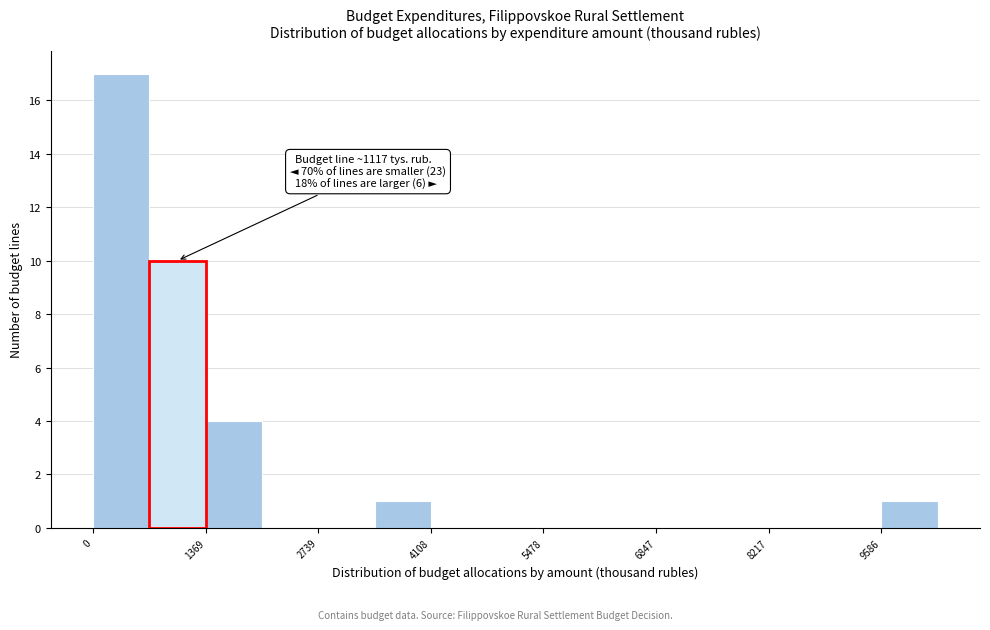

Read against the x-axis, roughly where is the centre of the tallest bar?

400